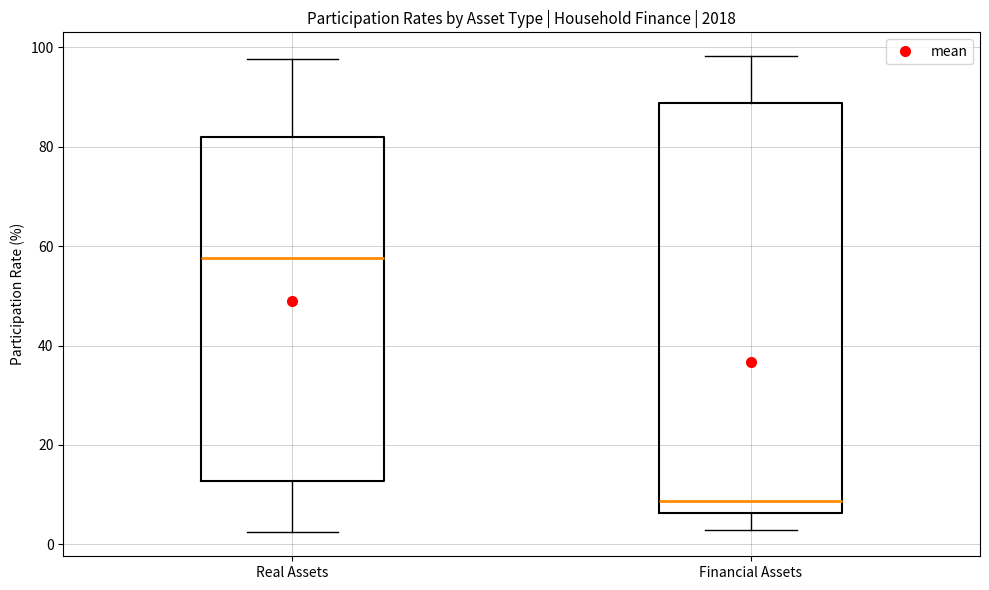

Where is the lower edge of the box for Financial Assets on the y-axis? The values are not printed on the chart, so give them approximately, as read against the axis.

6